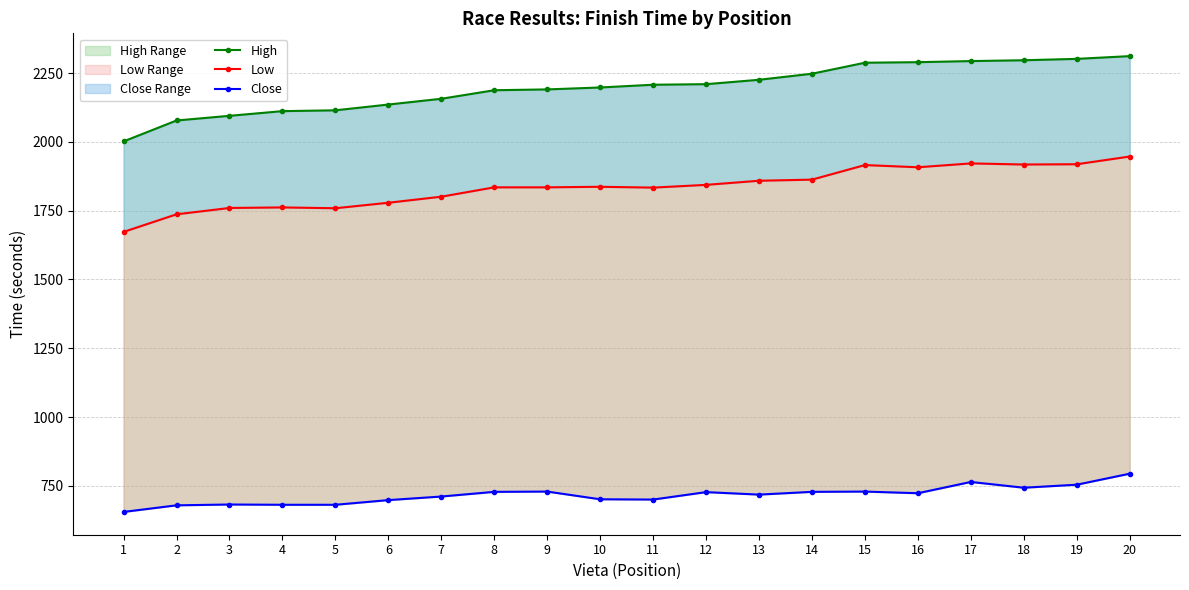

Which category has the lowest value in the Low series?

1